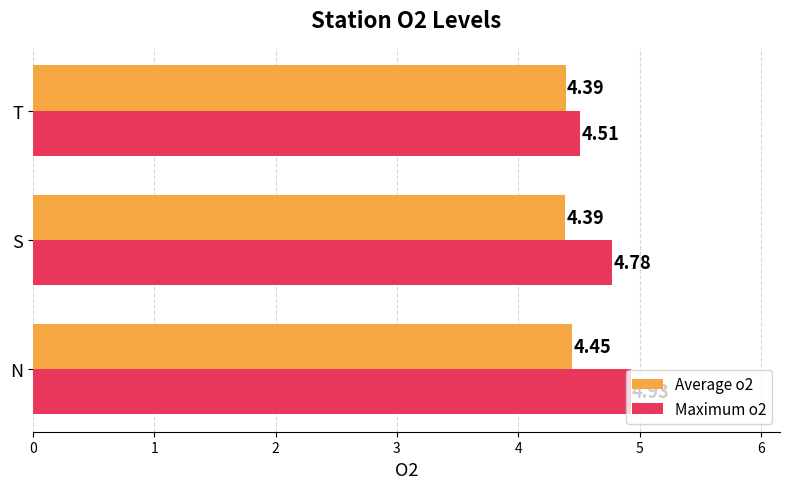

Rank the series at T from lowest to highest value.

Average o2, Maximum o2